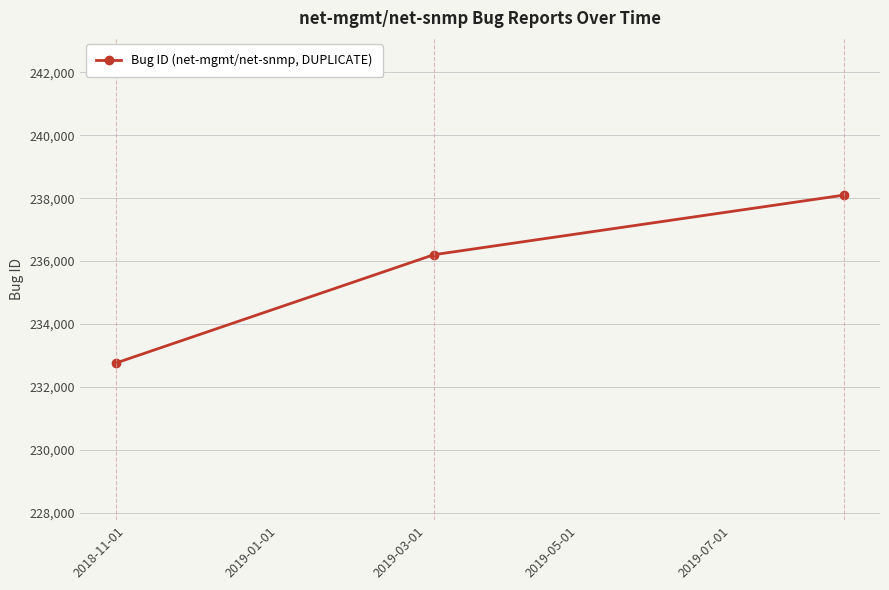

What is the minimum value shown in the chart?

232763